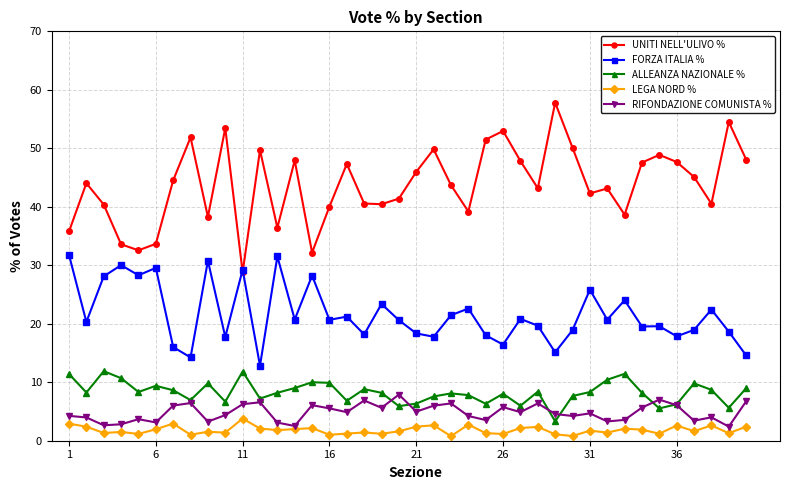

How many lines are shown in the chart?

5